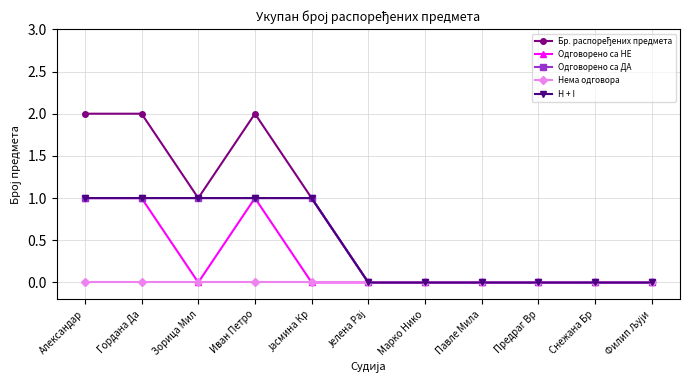

What is the total value across all series at Зорица Мил?

3